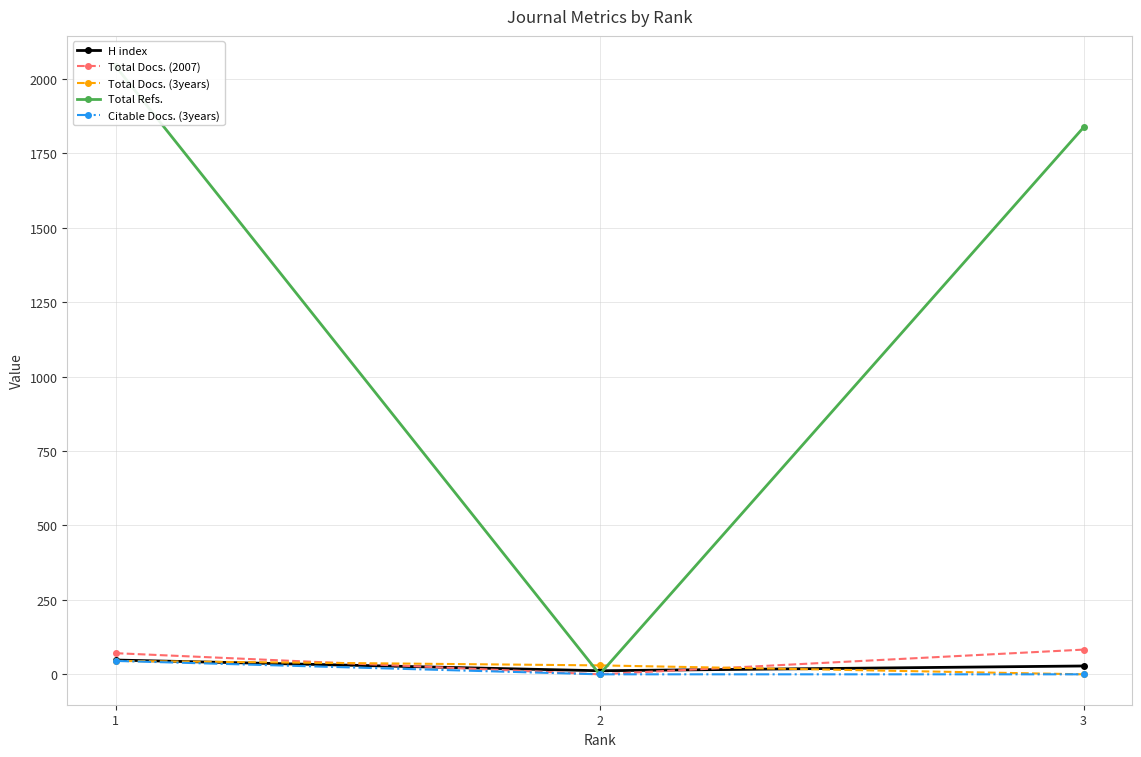

Rank the categories by Total Docs. (2007) value from lowest to highest.

2, 1, 3